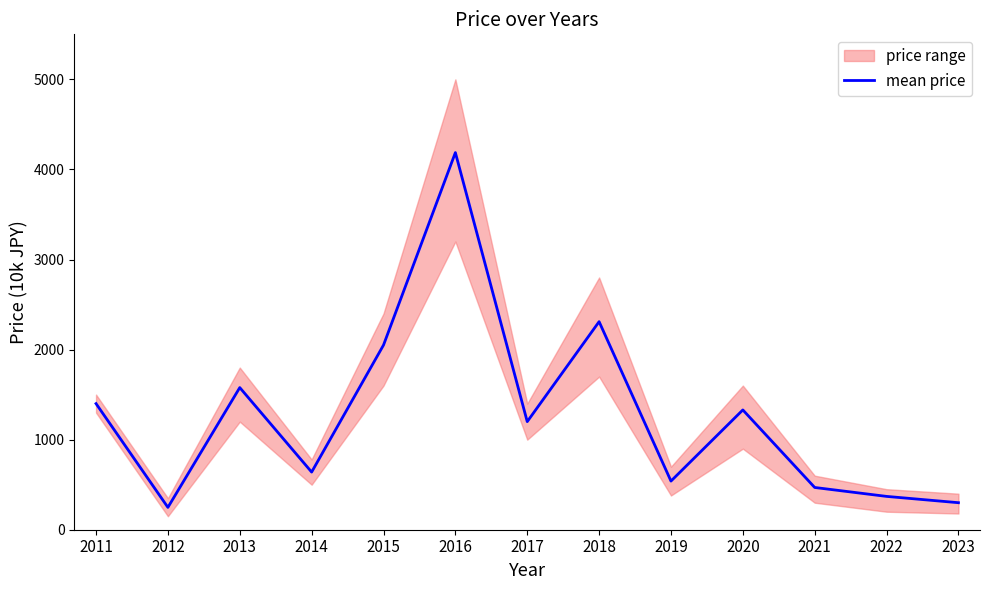

Where does the data first go above 1200?

2011